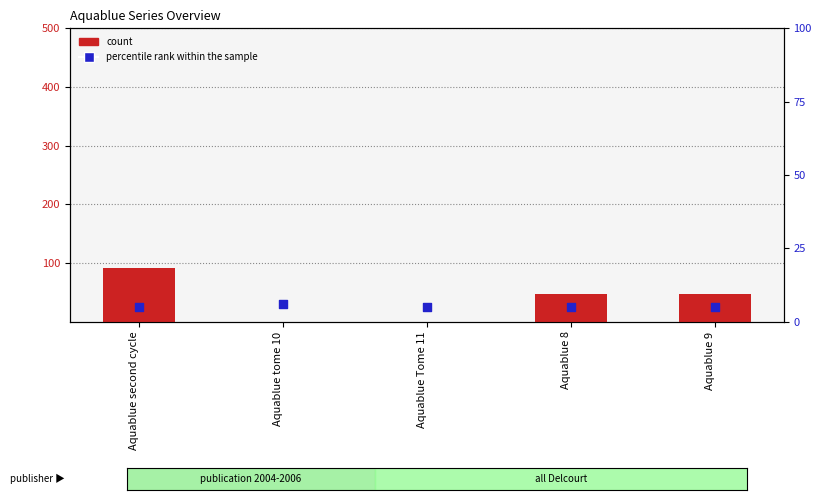

Which series has the largest total across all categories?

count